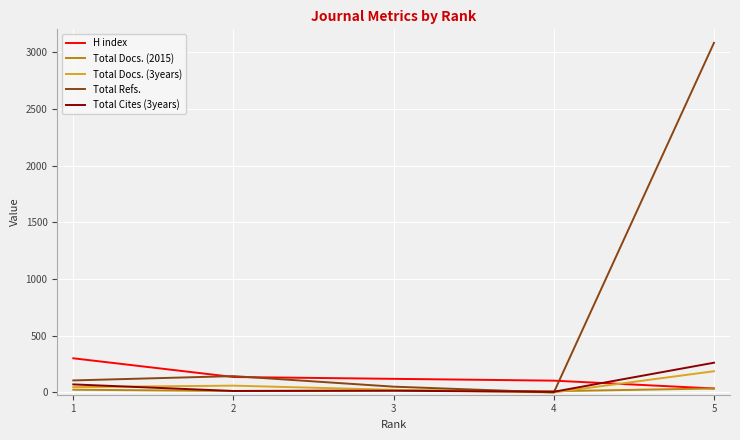

What is the average value of the Total Docs. (3years) series?

63